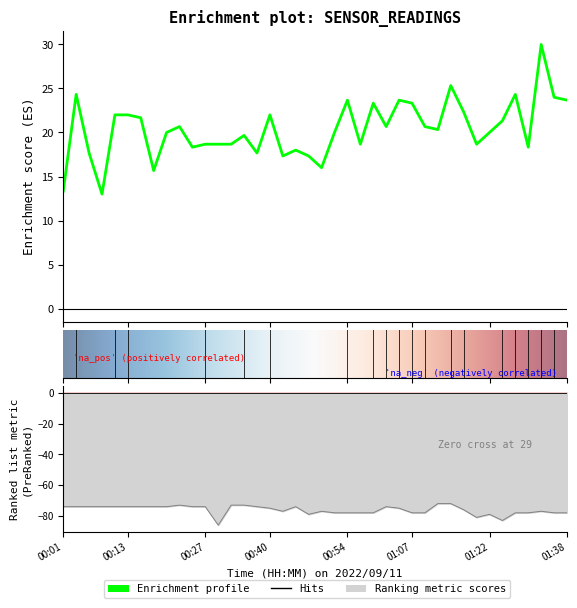

What is the label of the 17th point from the left?

00:40